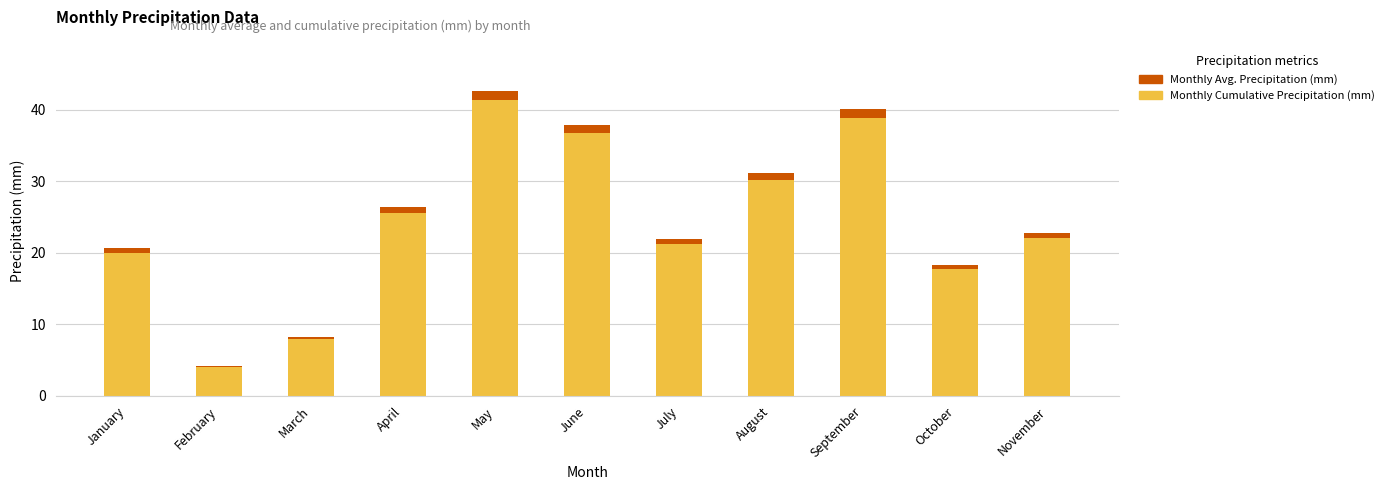

True or false: Monthly Cumulative Precipitation (mm) has a value of 8.3 at April.

False